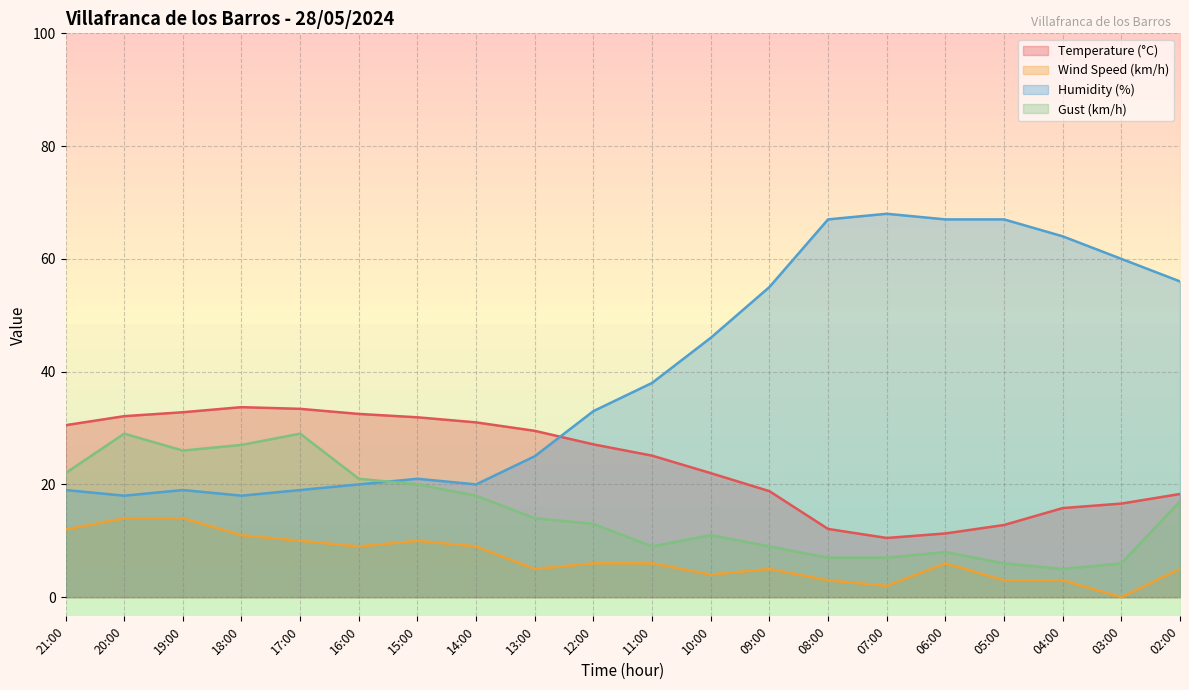

The Wind Speed (km/h) series shows 2.9 at 18:00. True or false?

False